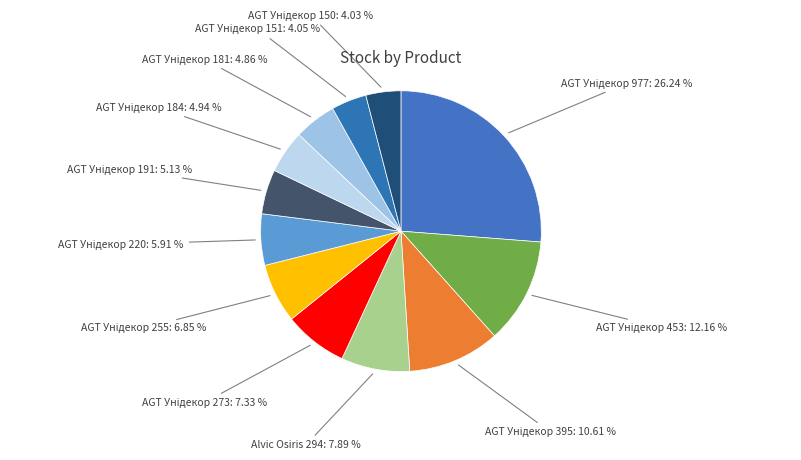

How many segments does this pie chart have?

12